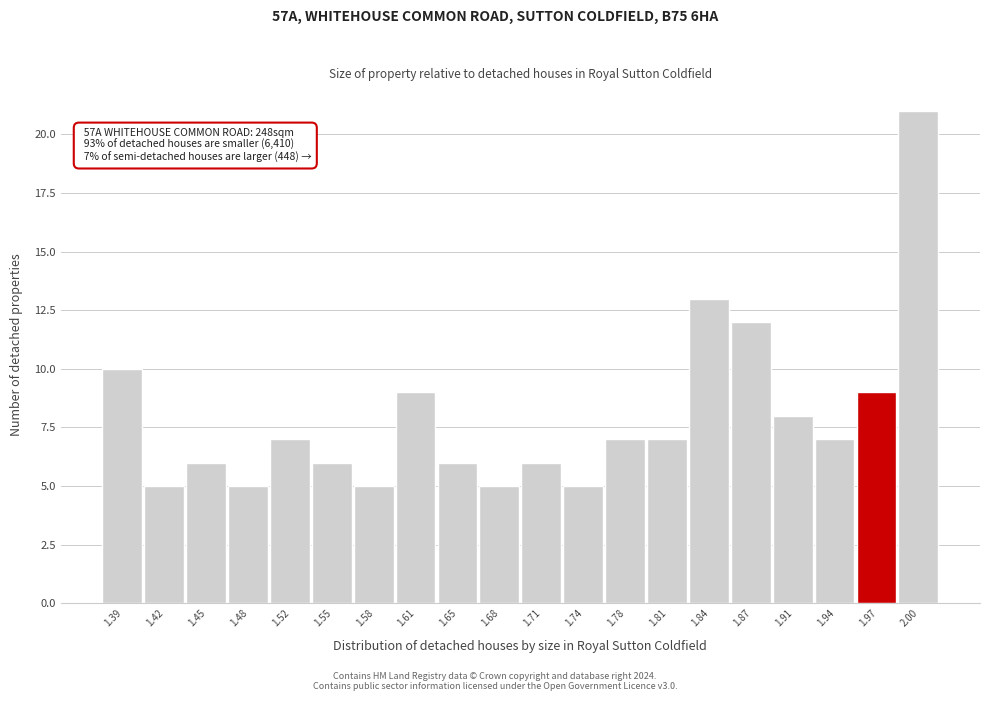

Over which range of the x-axis is the bar tallest?

1.990 to 2.020